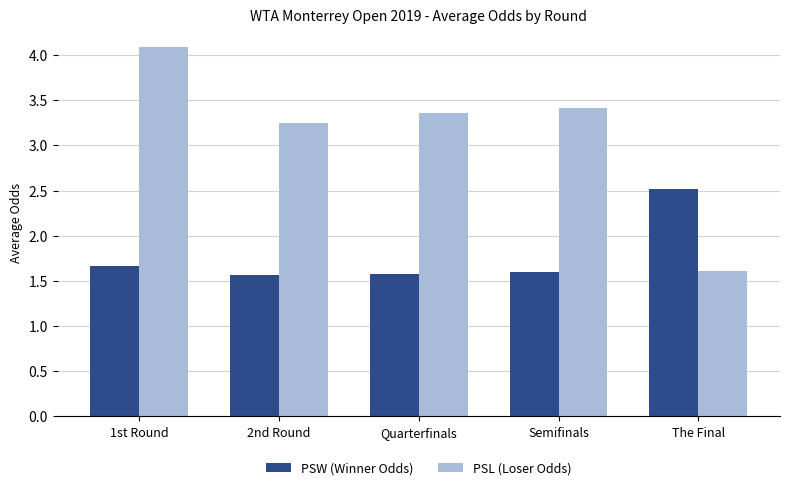

Is the value of PSW (Winner Odds) at Semifinals greater than the value of PSL (Loser Odds) at 2nd Round?

No